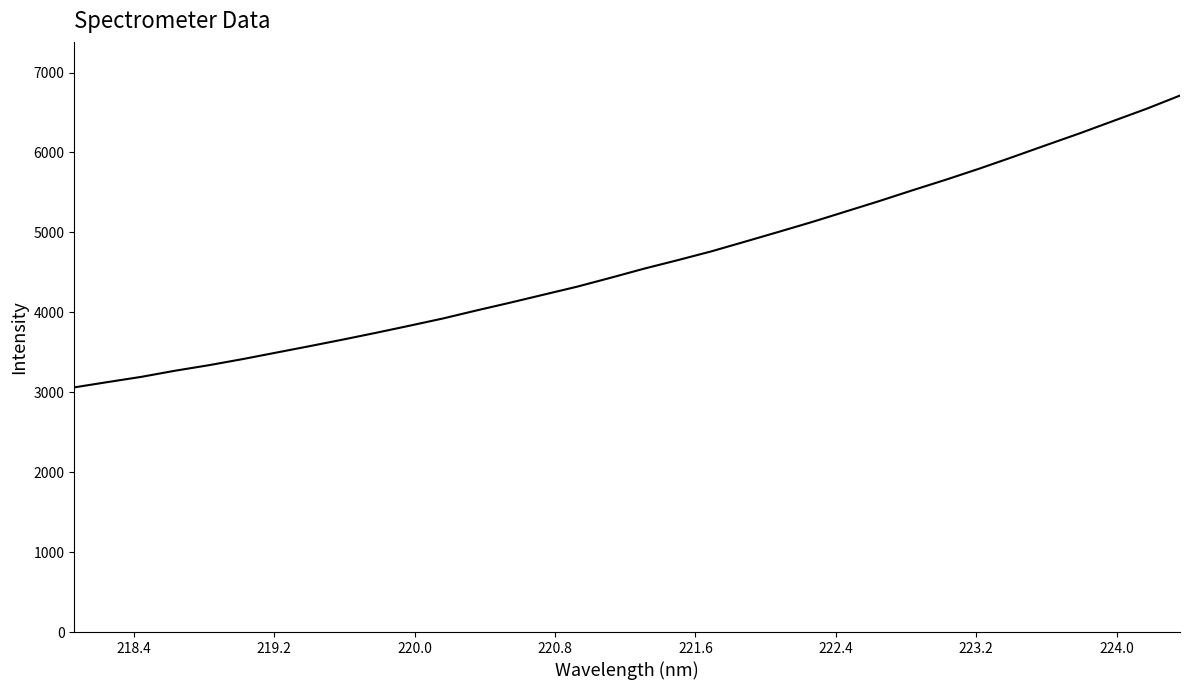

What is the greatest value displayed?

6712.1